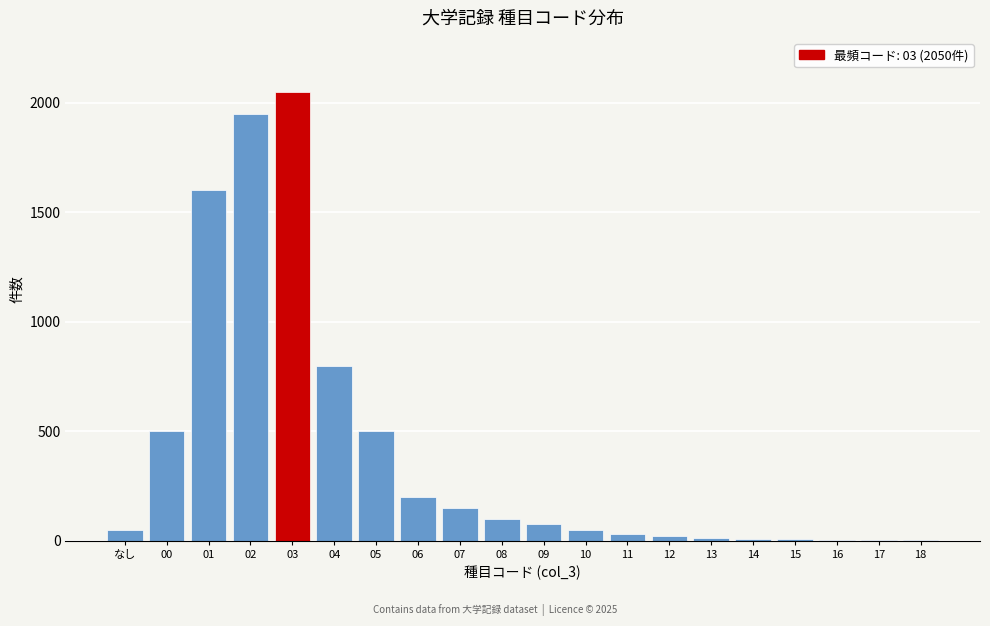

What is the ratio of the value at 08 to the value at なし?

2.0